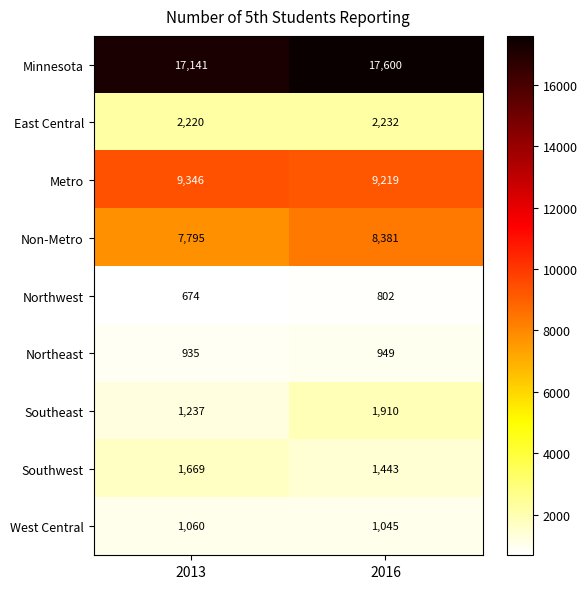

The value of Southwest at 2016 is 1443. True or false?

True